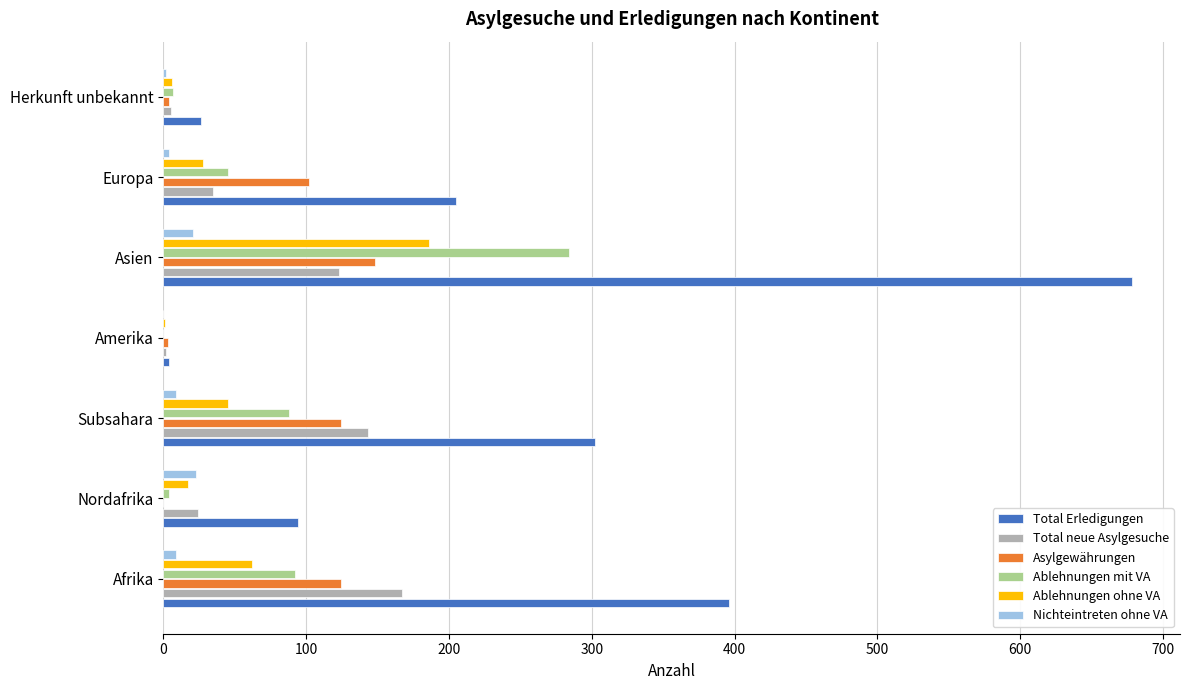

The value of Ablehnungen mit VA at Subsahara is 47. True or false?

False